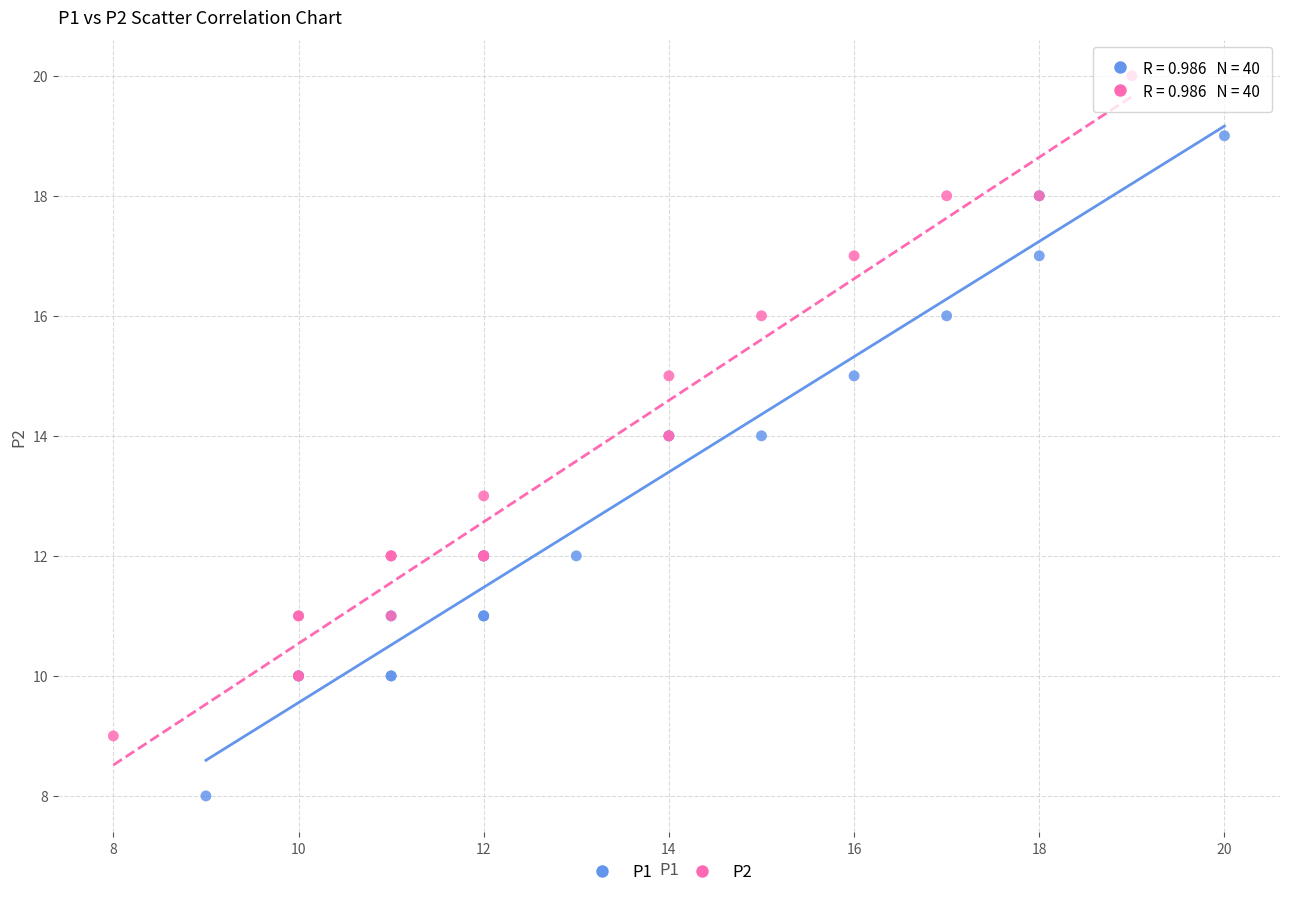

What are all the series names shown in the legend?

P1, P2